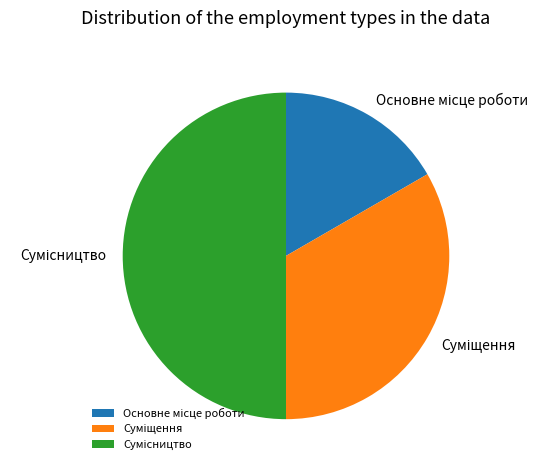

Which has a higher value, Основне місце роботи or Суміщення?

Суміщення